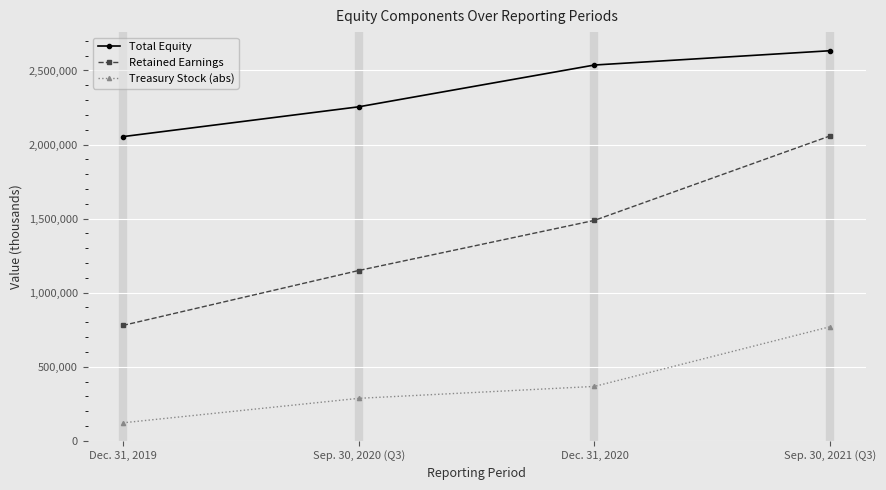

What is the total value across all series at Sep. 30, 2021 (Q3)?

5462409